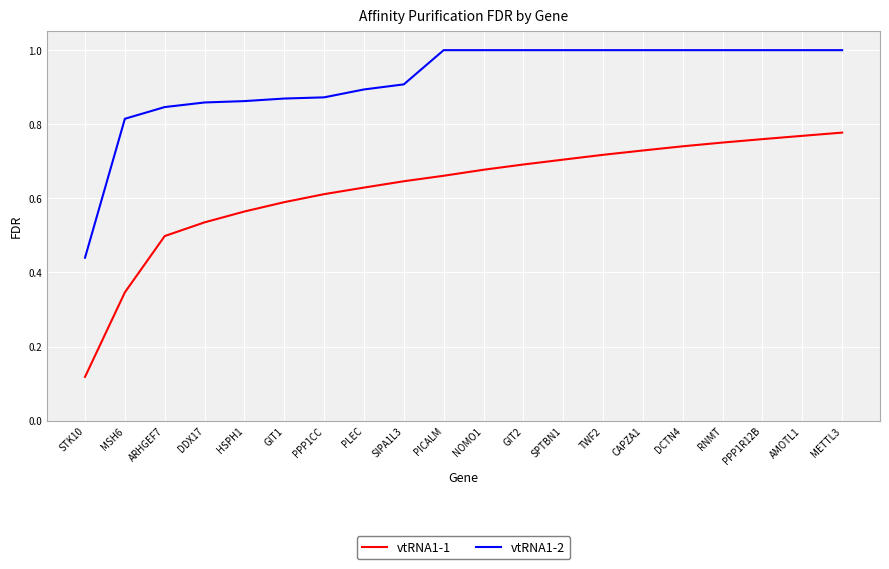

Which series changed the most between MSH6 and PPP1R12B?

vtRNA1-1